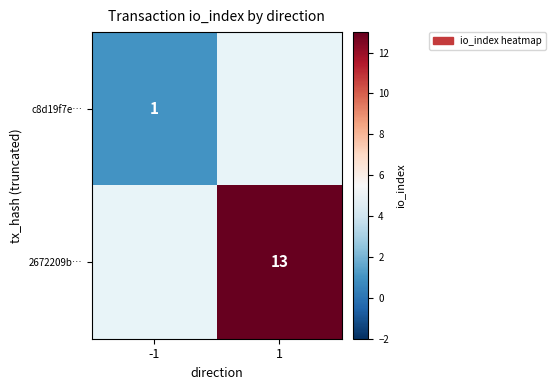

The c8d19f7e… series shows 2 at -1. True or false?

False